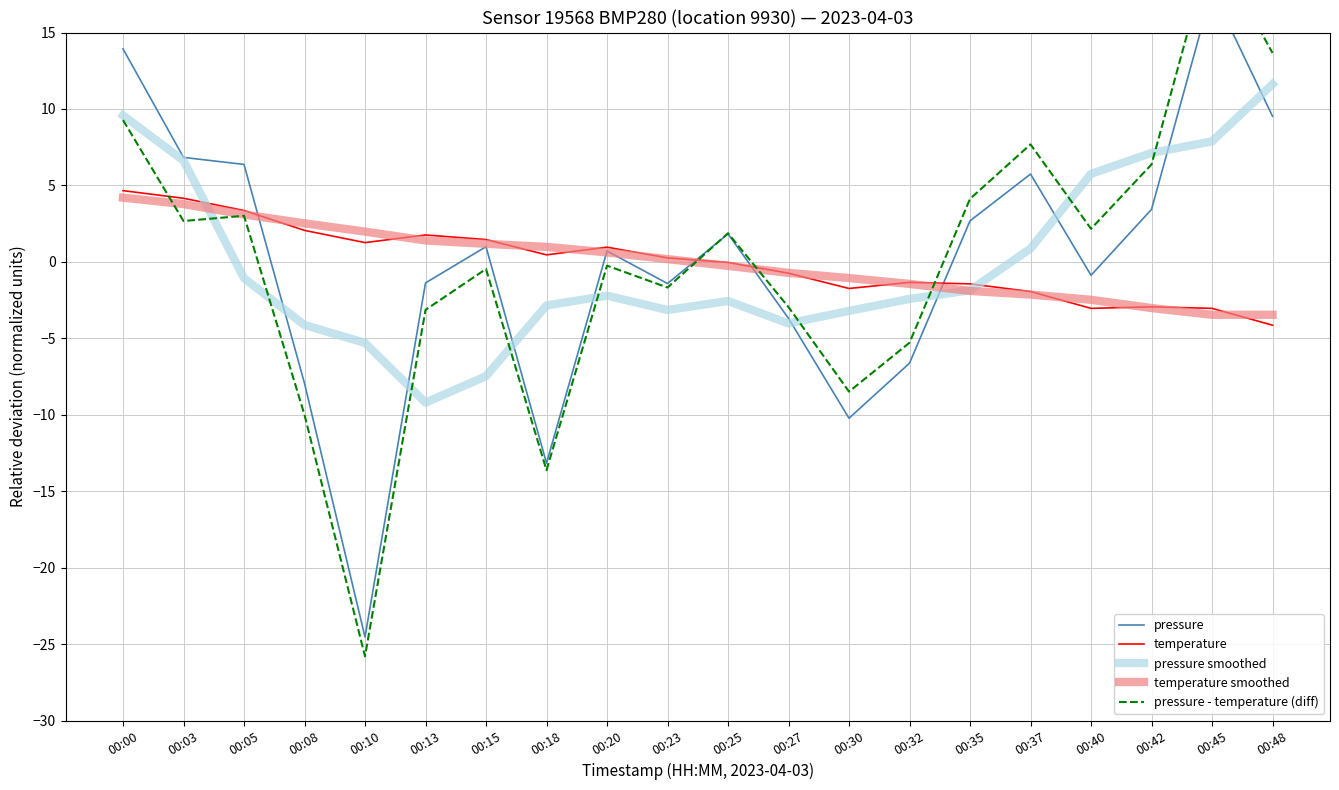

How many times do temperature smoothed and temperature cross each other?

9